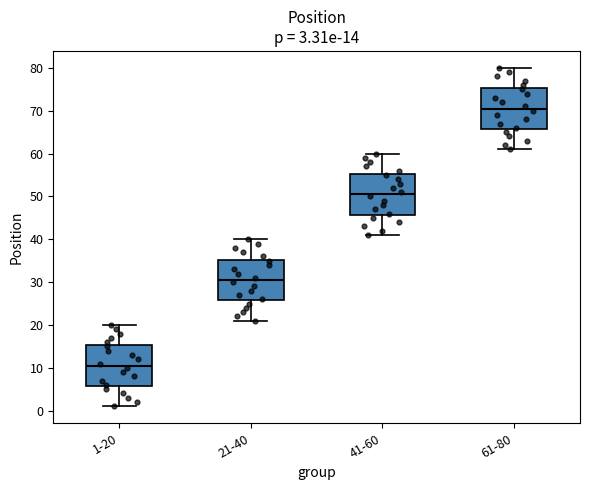

Which box's median line is the highest?

61-80